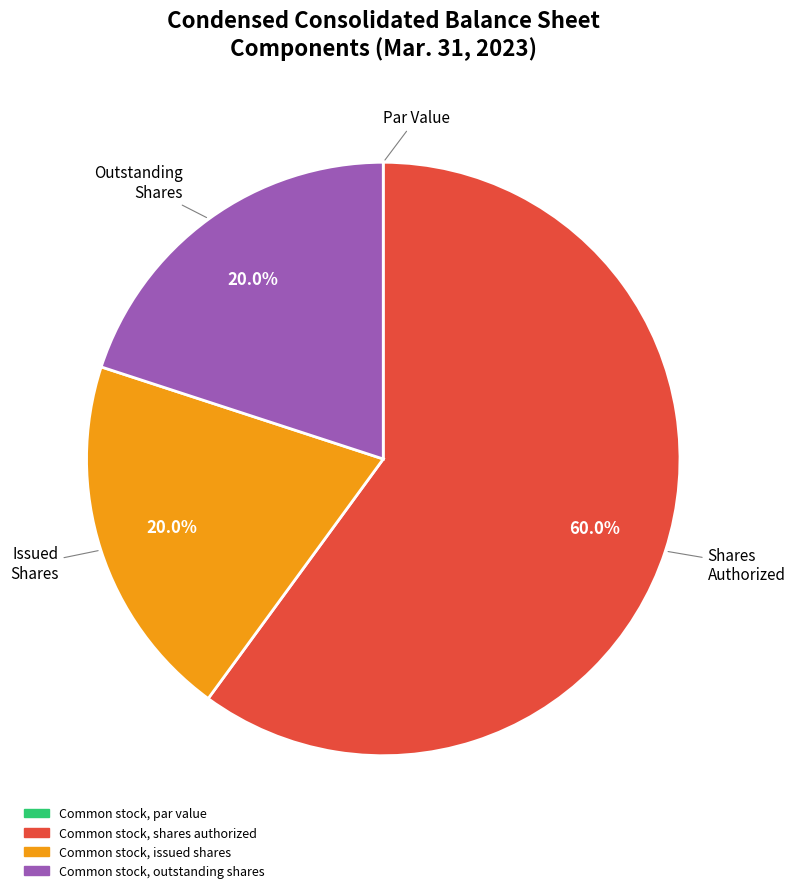

How much of the chart is everything except Common stock, outstanding shares?

80.0%